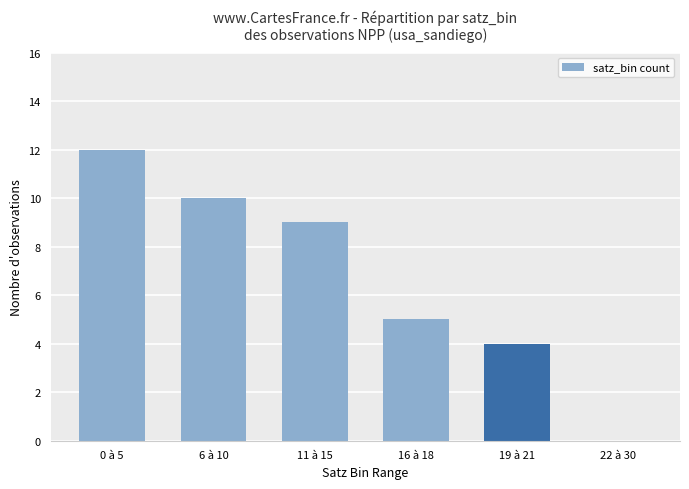

Reading right to left, what are all the values shown in this chart?

0	4	5	9	10	12